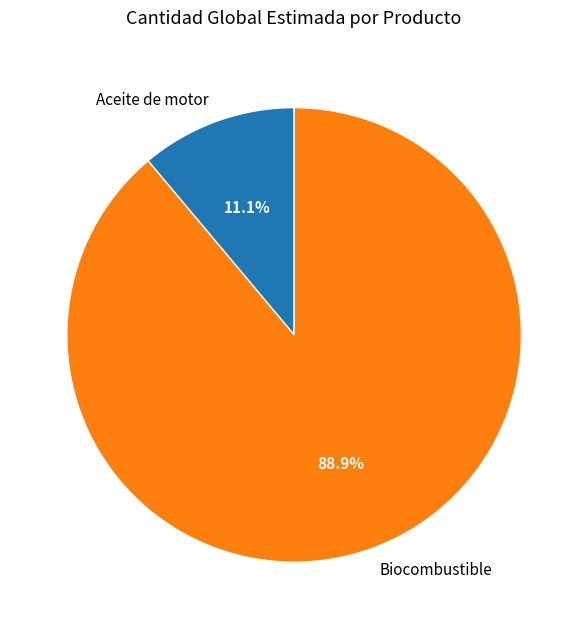

Do Biocombustible and Aceite de motor together represent more than half of the pie?

Yes